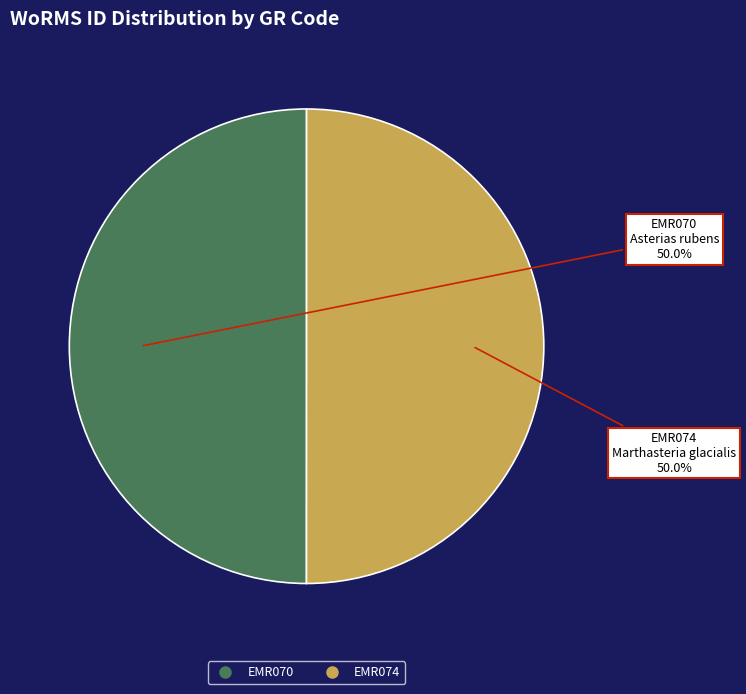

Is it true that EMR070 is 44% of the pie?

False